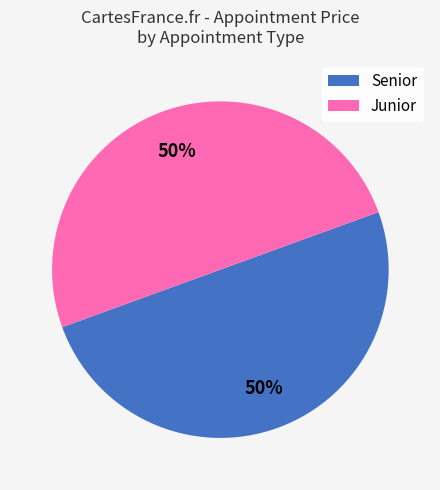

To the nearest percent, what is the average slice percentage?

50%